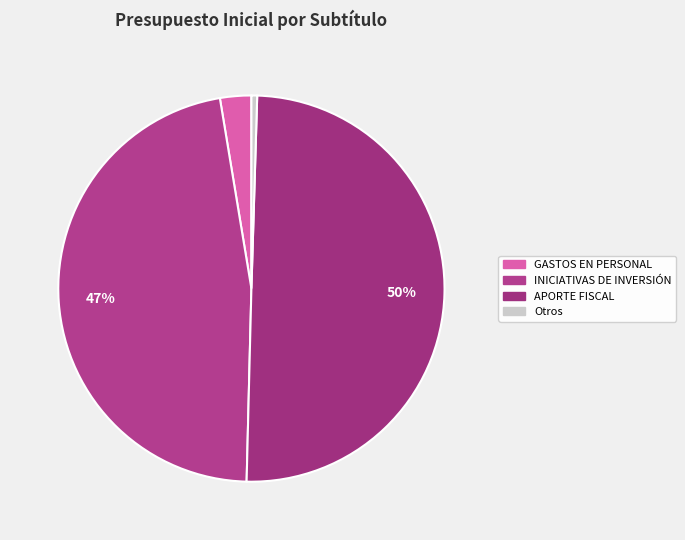

Count the number of slices in the pie.

4